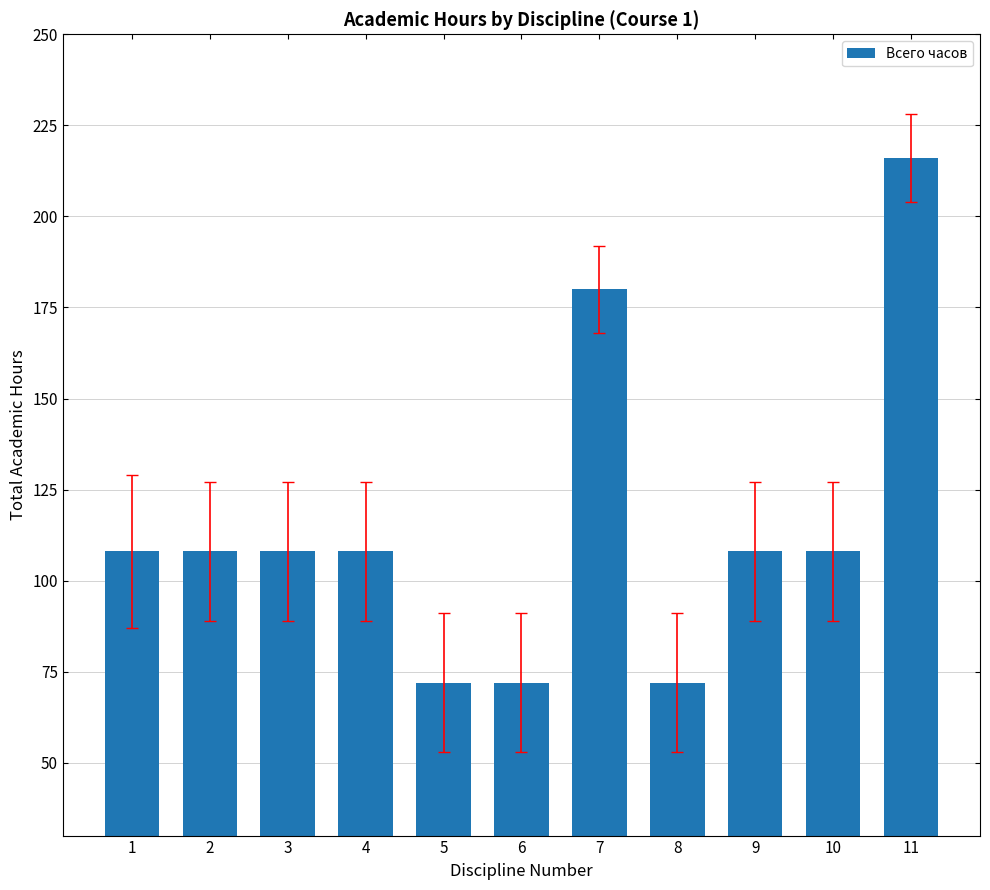

Is it true that the value at 10 is 108?

True